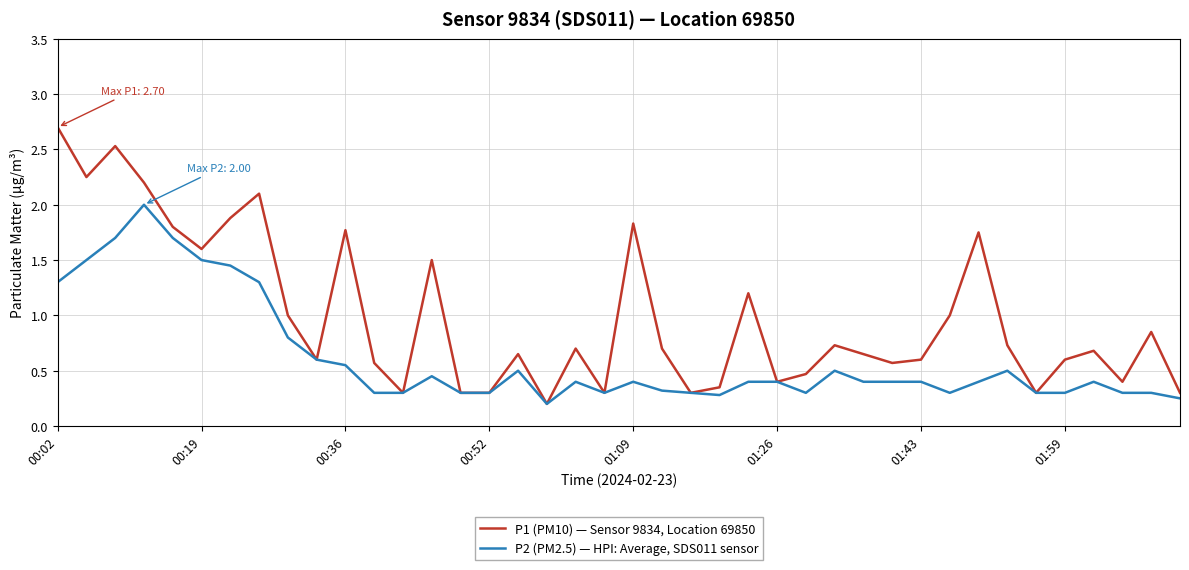

Which series has the widest spread of values?

P1 (PM10) — Sensor 9834, Location 69850